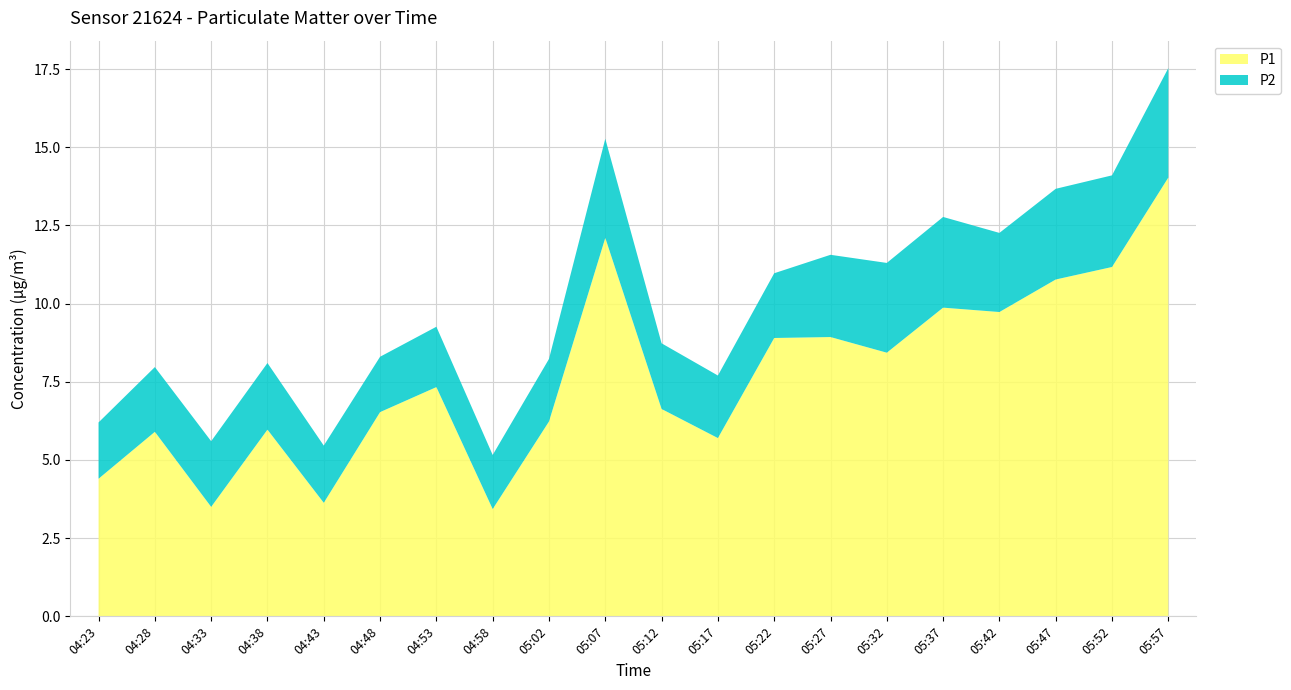

Reading left to right, transcribe all the data shown in this chart.

P1: 04:23=4.4	04:28=5.9	04:33=3.5	04:38=6.0	04:43=3.6	04:48=6.5	04:53=7.3	04:58=3.4	05:02=6.2	05:07=12.1	05:12=6.6	05:17=5.7	05:22=8.9	05:27=8.9	05:32=8.4	05:37=9.9	05:42=9.7	05:47=10.8	05:52=11.2	05:57=14.0
P2: 04:23=1.8	04:28=2.1	04:33=2.1	04:38=2.1	04:43=1.8	04:48=1.8	04:53=1.9	04:58=1.7	05:02=2.0	05:07=3.2	05:12=2.1	05:17=2.0	05:22=2.1	05:27=2.6	05:32=2.9	05:37=2.9	05:42=2.5	05:47=2.9	05:52=2.9	05:57=3.5